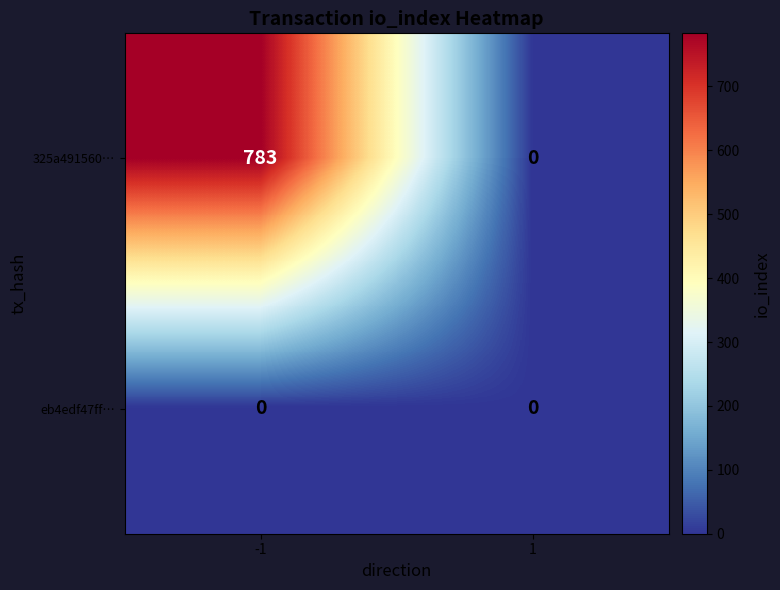

Rank the series by their maximum value, from highest to lowest.

325a491560…, eb4edf47ff…